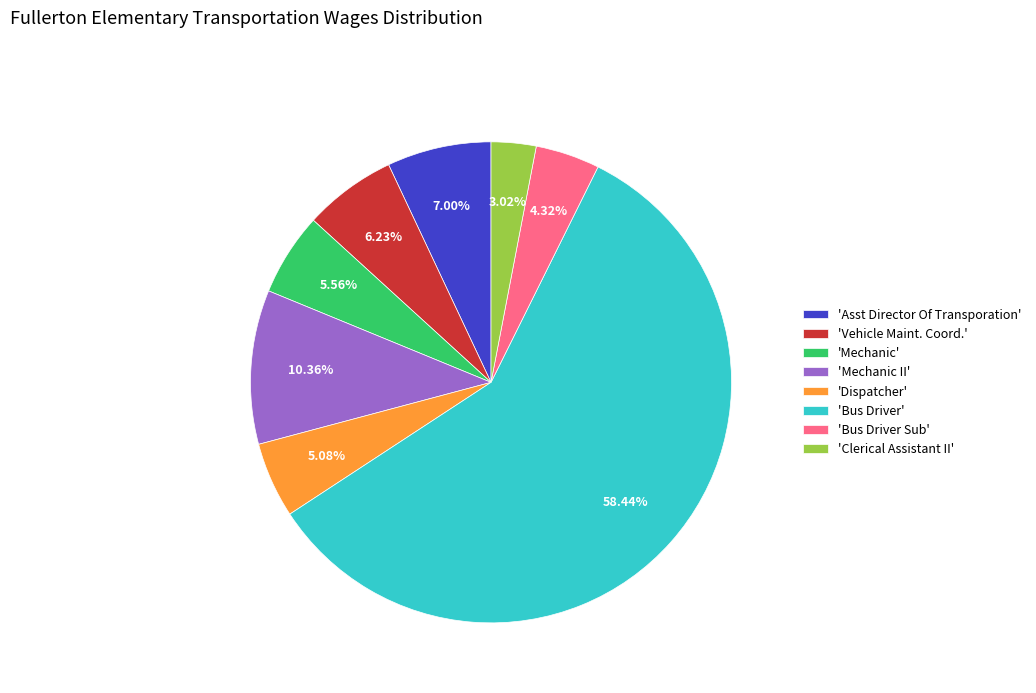

What is the largest slice in the pie chart?

'Bus Driver'